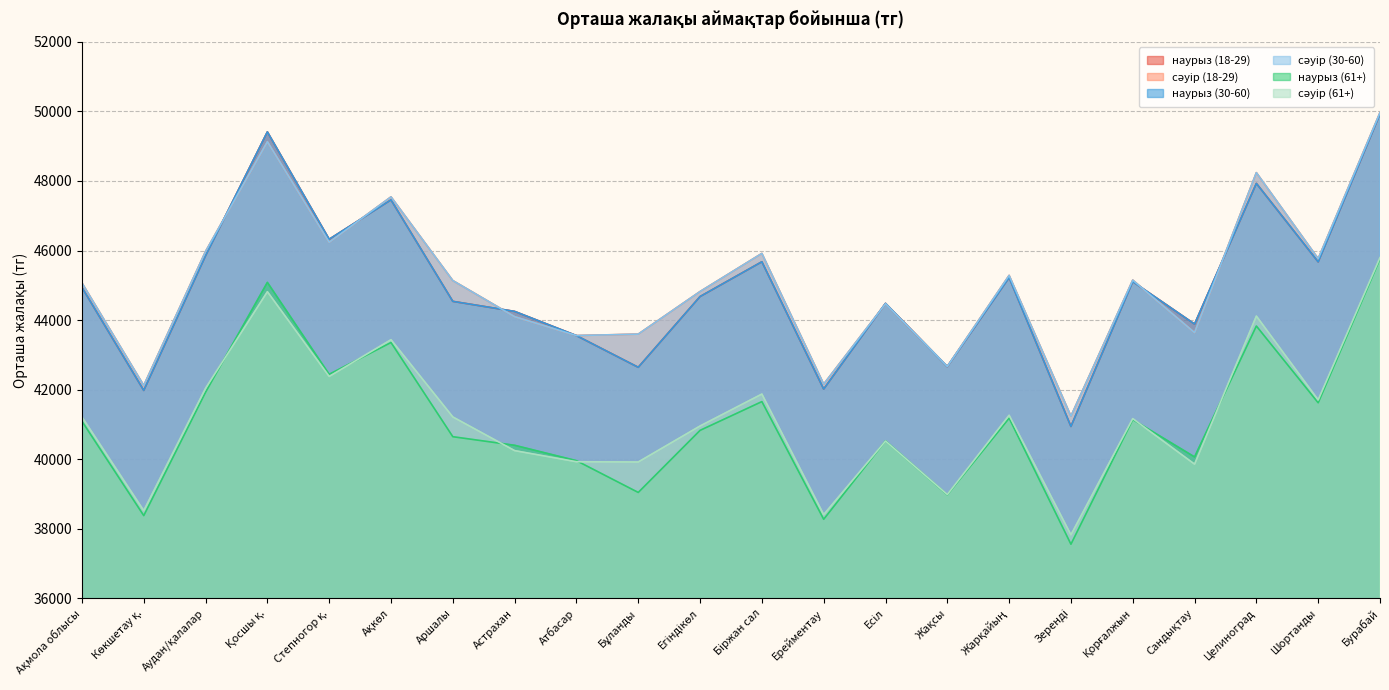

Between Аудан/қалалар and Ақкөл, which series saw the biggest shift?

наурыз (18-29)